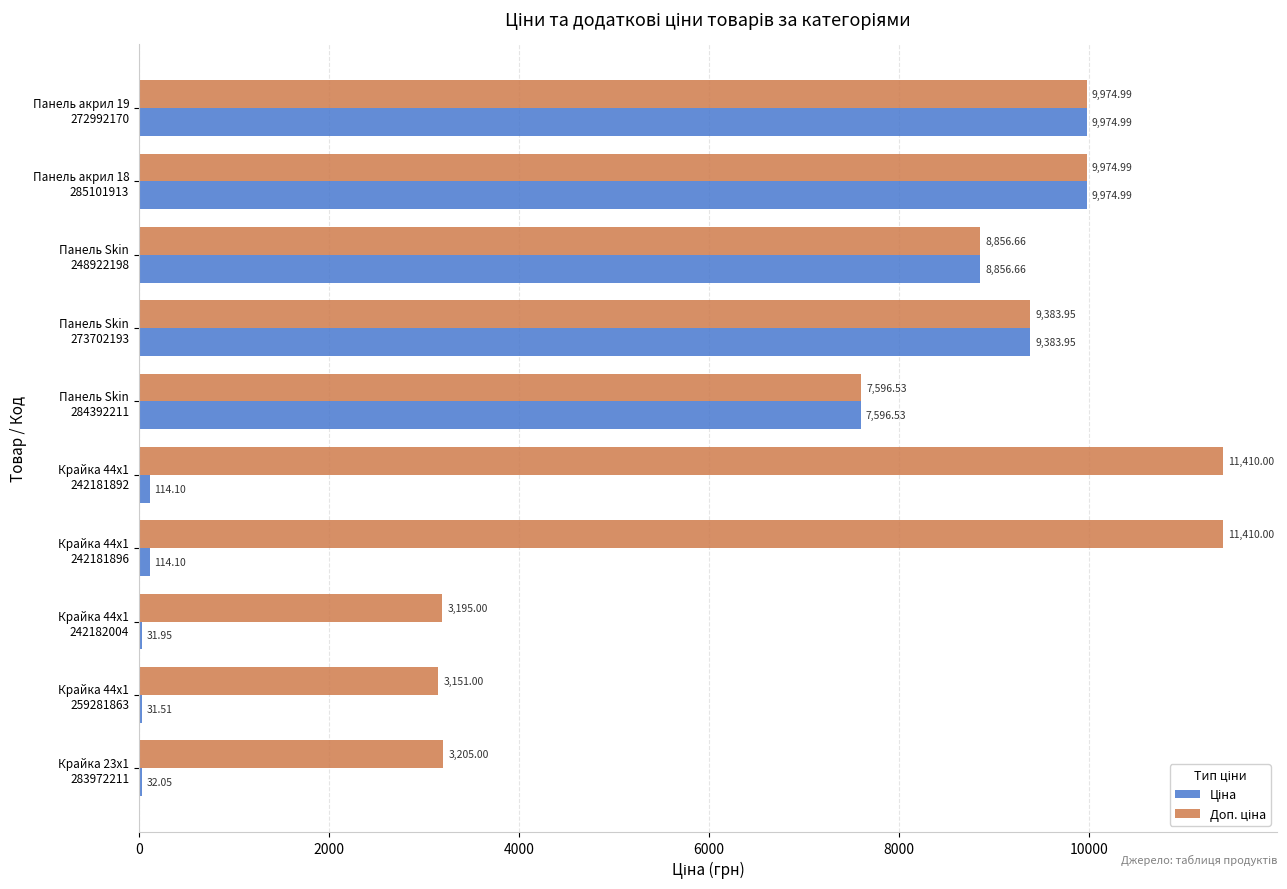

Which series has the widest spread of values?

Ціна